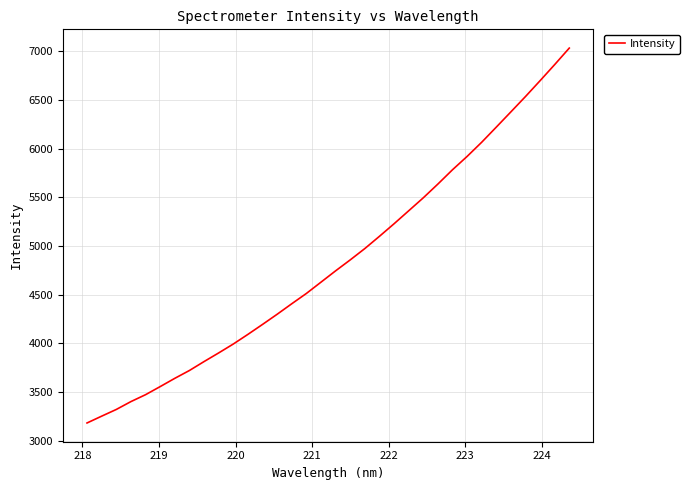

What is the smallest value displayed?

3183.2